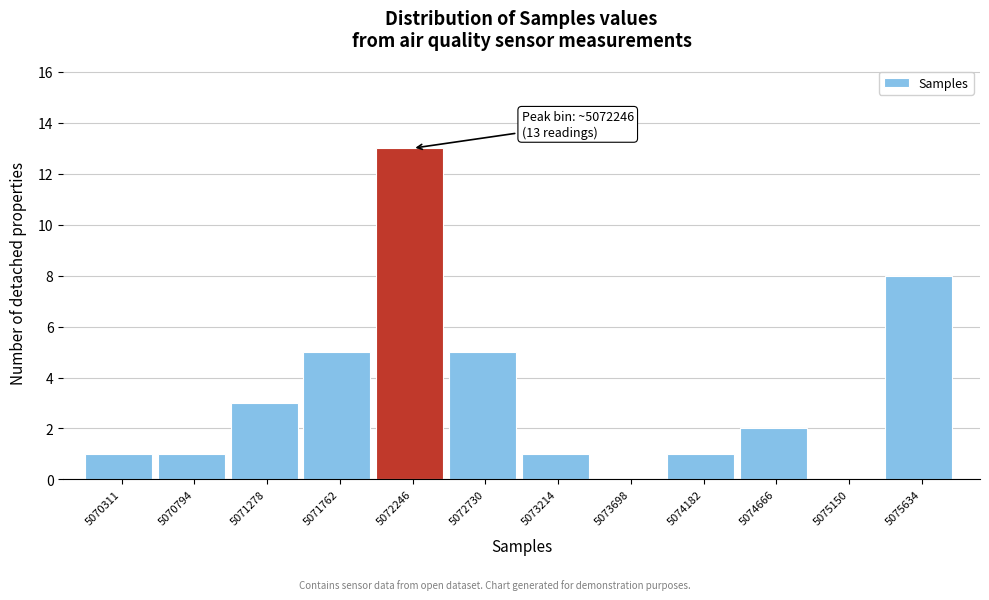

Reading right to left, transcribe all the data shown in this chart.

5075634=8	5075150=0	5074666=2	5074182=1	5073698=0	5073214=1	5072730=5	5072246=13	5071762=5	5071278=3	5070794=1	5070311=1